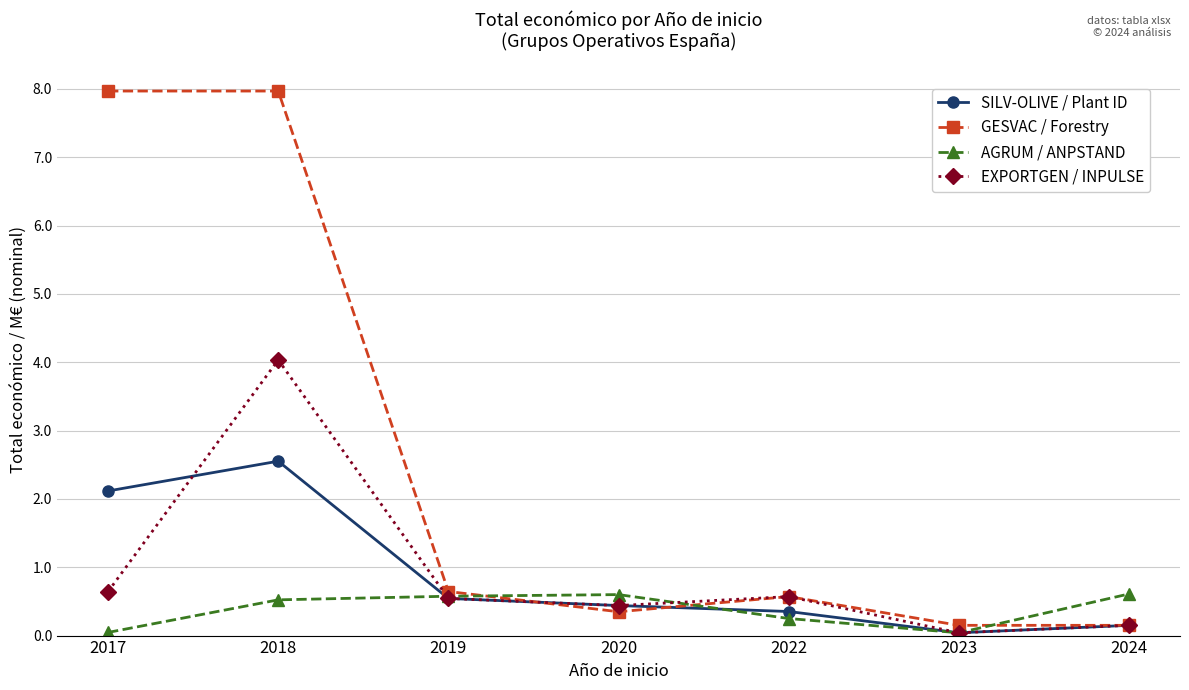

Rank the series by their maximum value, from highest to lowest.

GESVAC / Forestry, EXPORTGEN / INPULSE, SILV-OLIVE / Plant ID, AGRUM / ANPSTAND